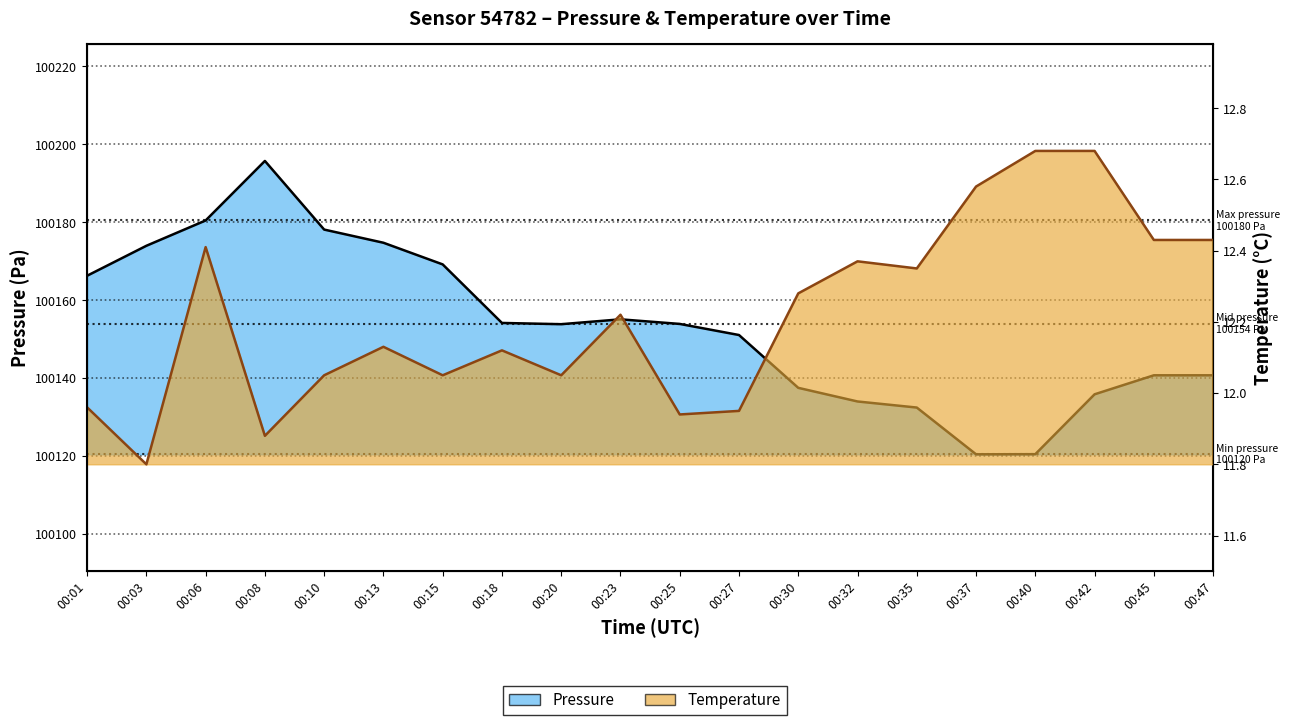

What is the maximum value shown in the chart?

100195.8